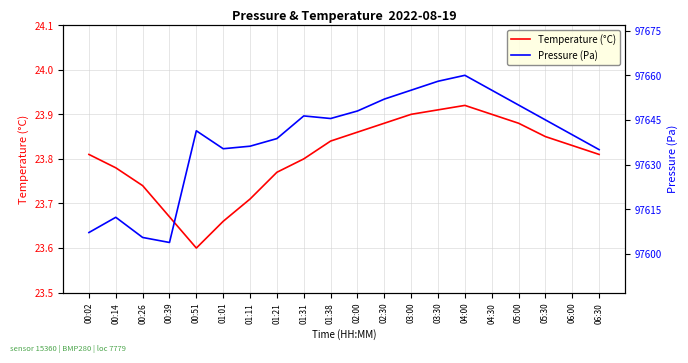

How many interior local valleys does the Temperature (°C) series have?

1